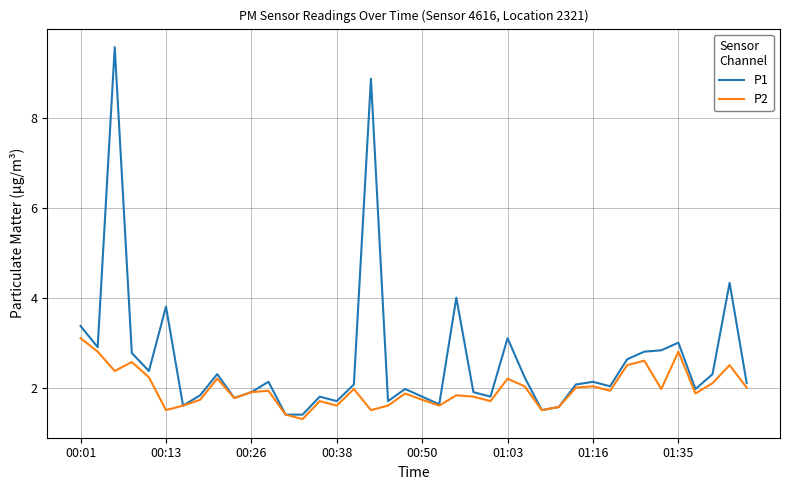

What is the minimum value shown in the chart?

1.3